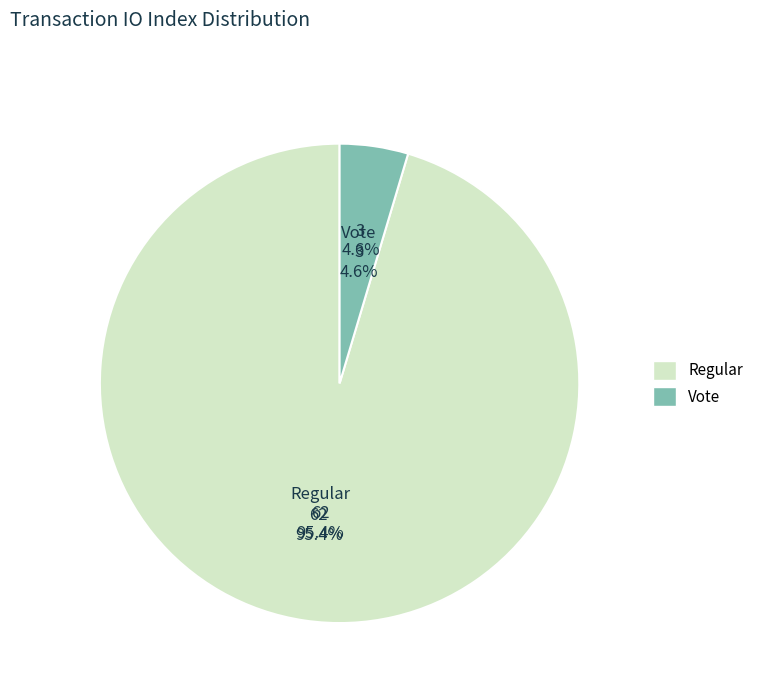

What portion of the pie excludes Vote?

95.4%